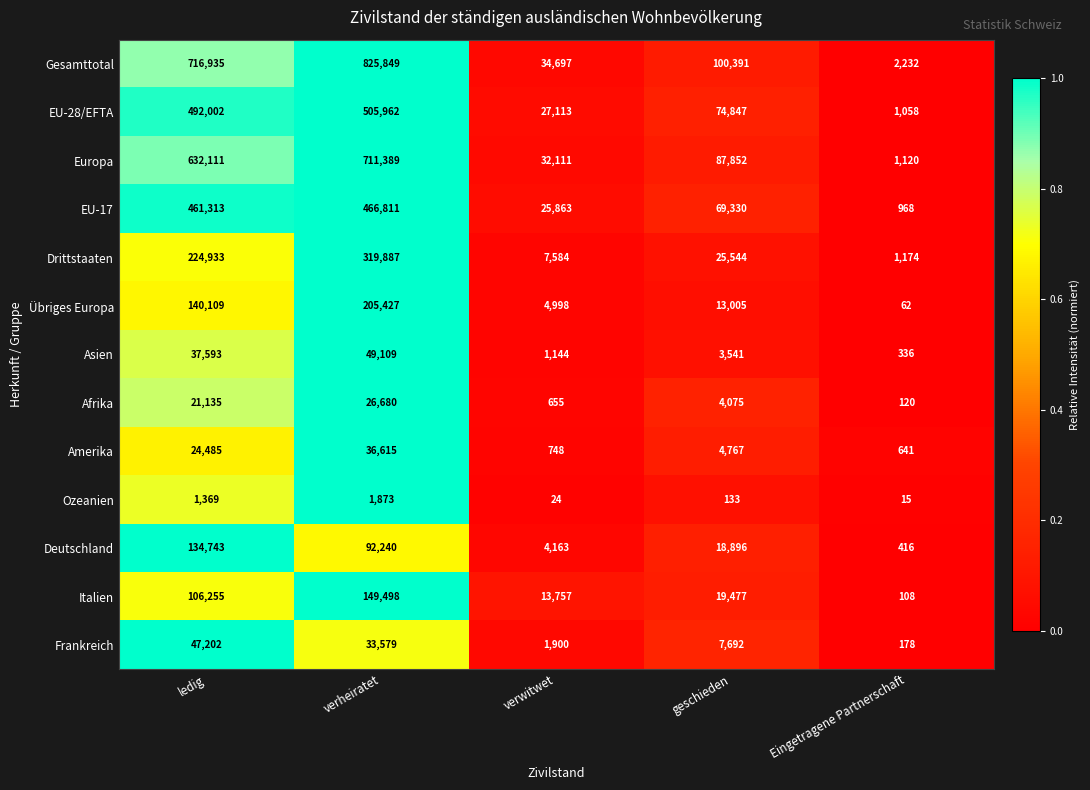

Between verheiratet and geschieden, which series saw the biggest shift?

Gesamttotal